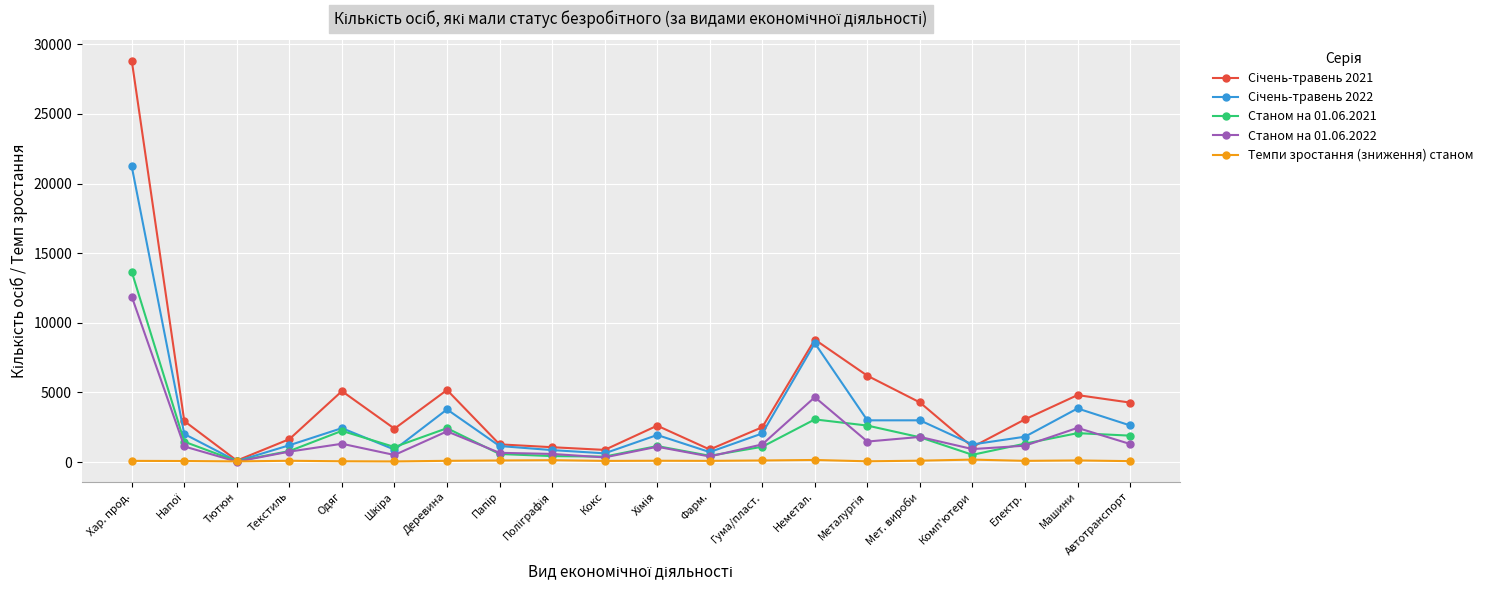

True or false: Станом на 01.06.2021 has more than 1 interior local peaks.

True